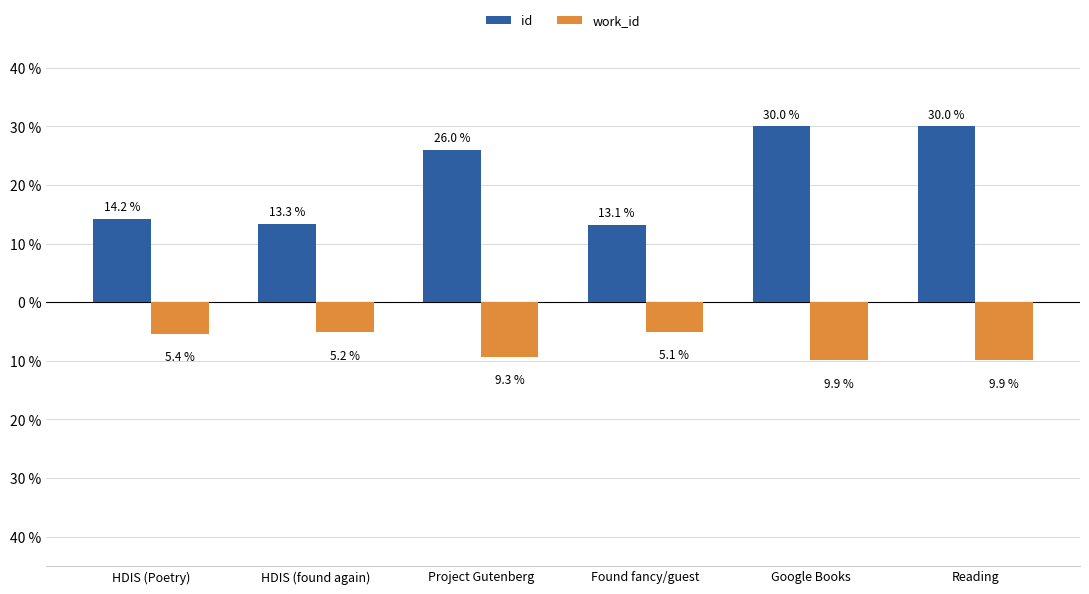

What position from the right is Reading?

1